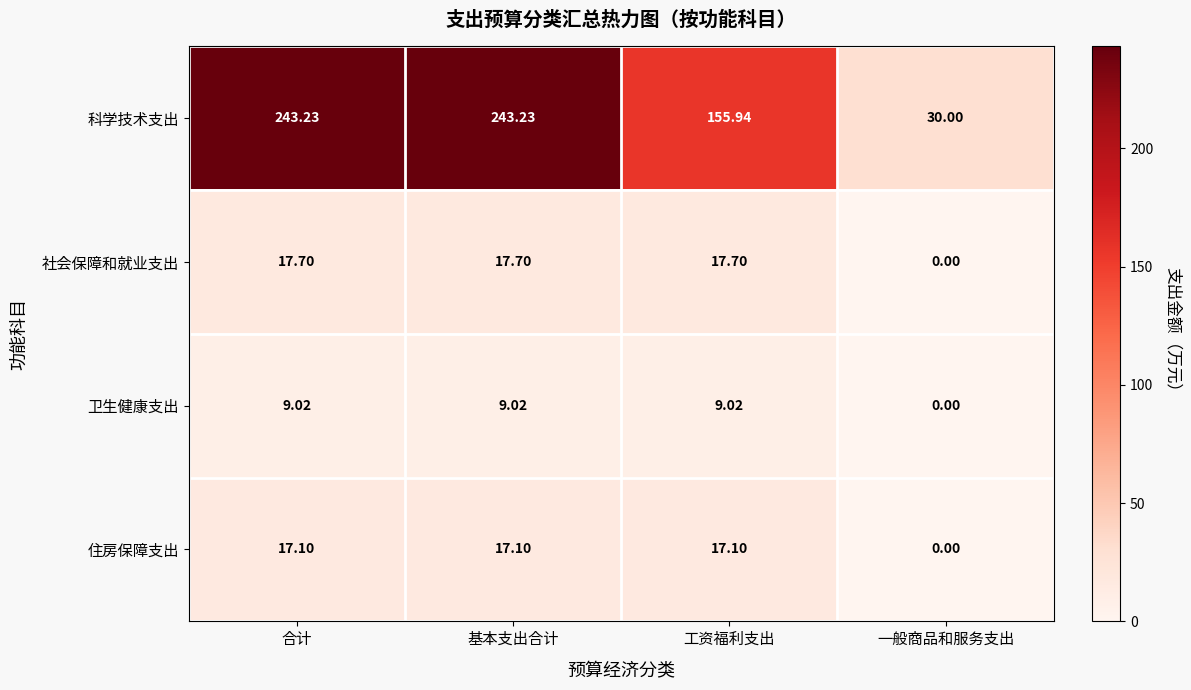

Which series has the largest total across all categories?

科学技术支出